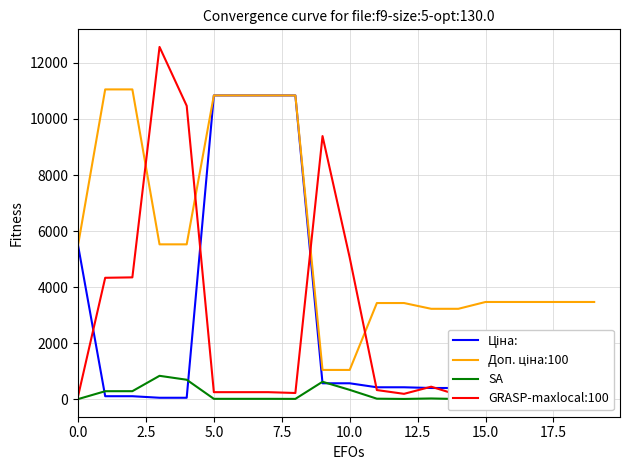

True or false: Ціна: has more than 1 points higher than both neighbors.

False